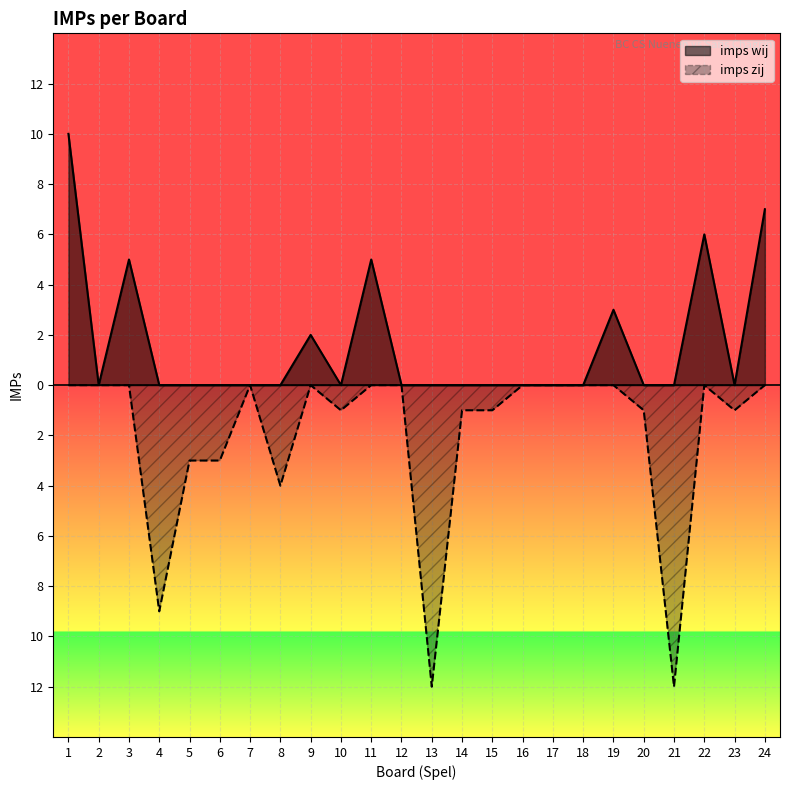

True or false: imps wij and imps zij intersect in this chart.

False